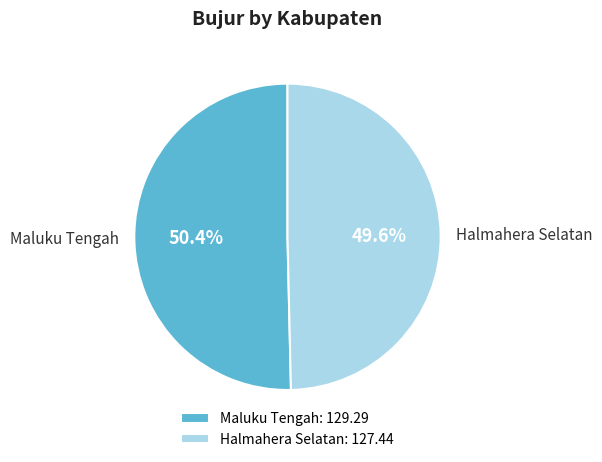

To the nearest percent, what is the difference between the Halmahera Selatan and Maluku Tengah slice percentages?

1%